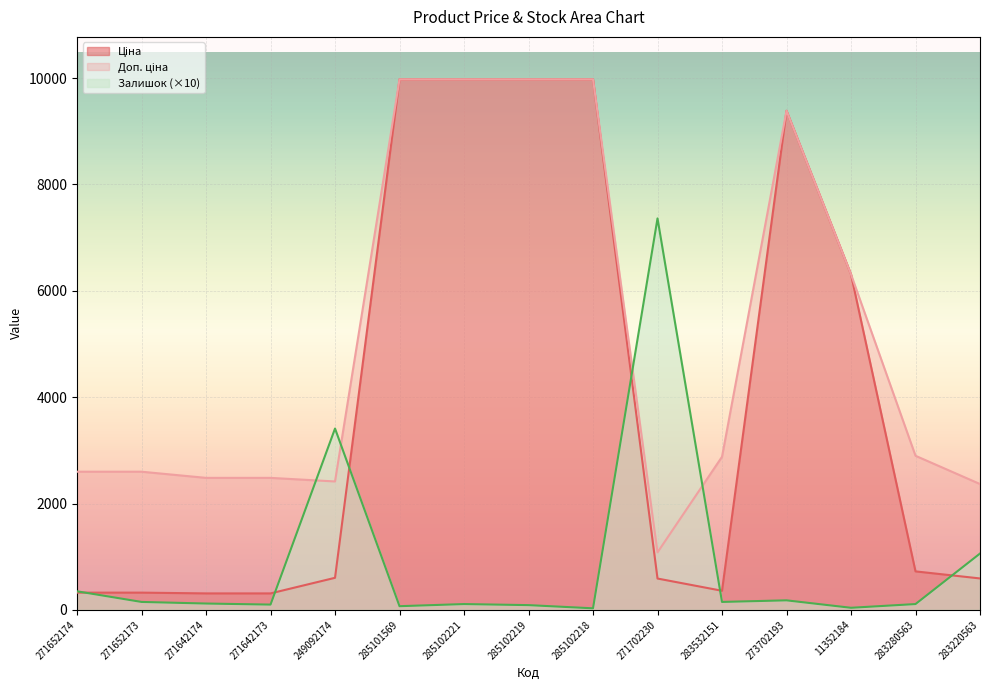

What is the sum of the Ціна values at 283532151 and 271652174?

684.6